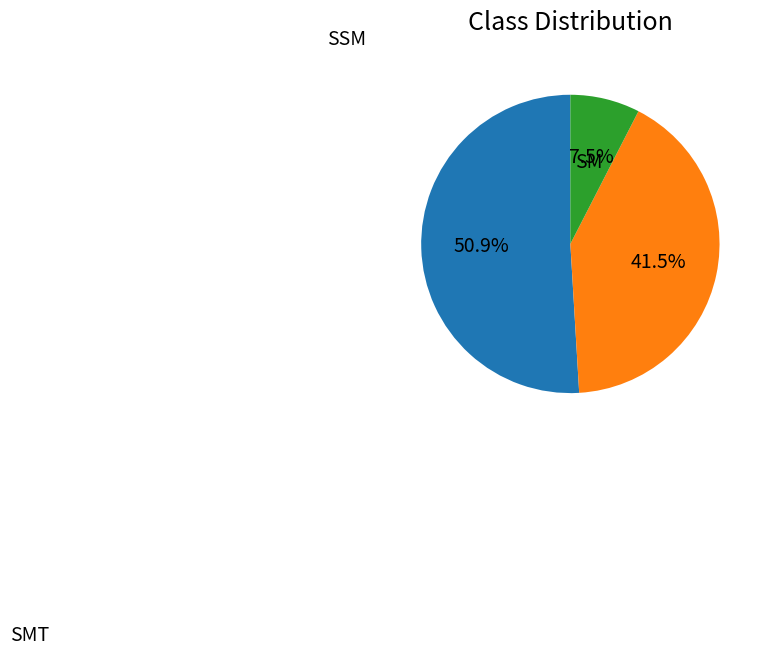

Is there a majority slice in this chart?

Yes